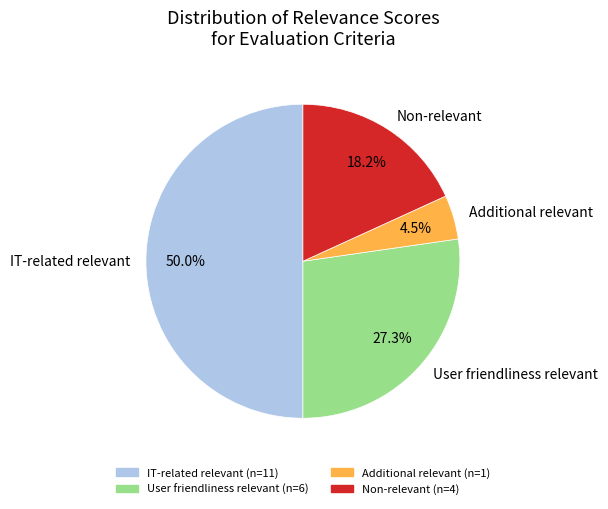

What percentage do IT-related relevant and Non-relevant together represent?

68.2%